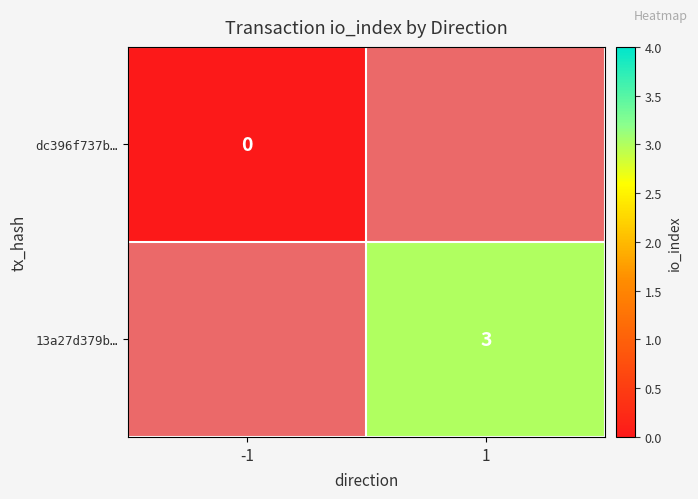

The value of 13a27d379b… at 1 is 1. True or false?

False